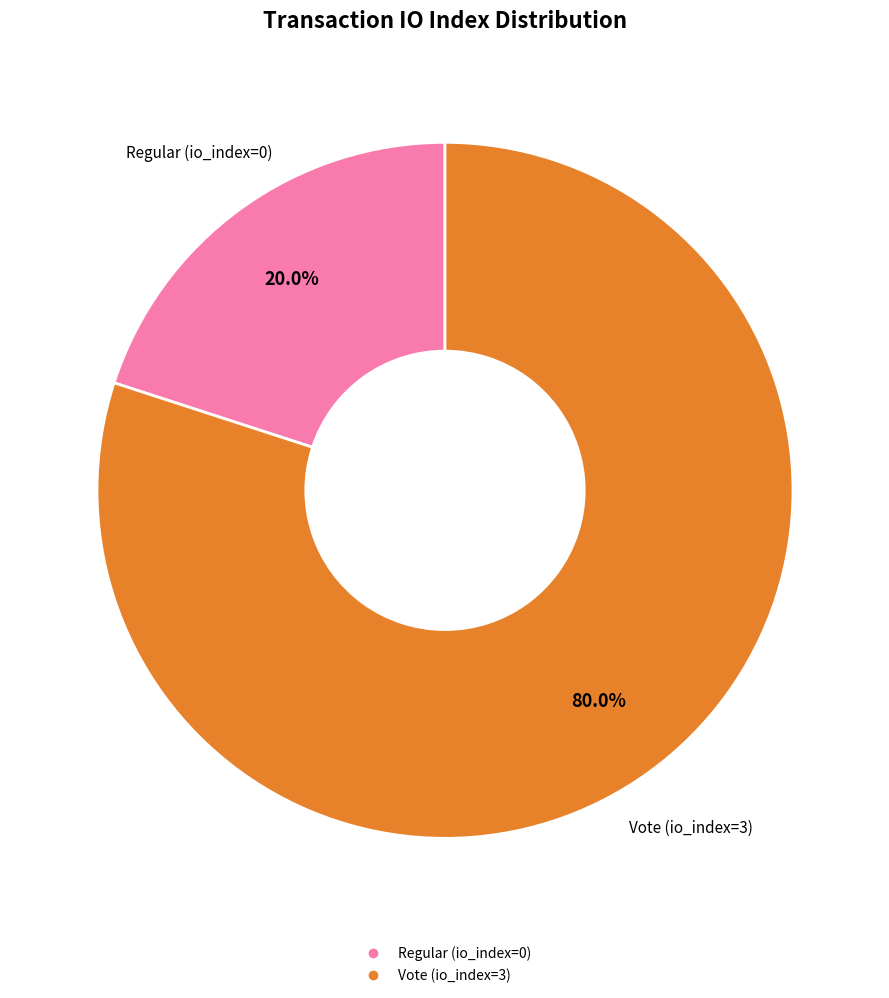

To the nearest percent, what portion does Vote (io_index=3) represent?

80%